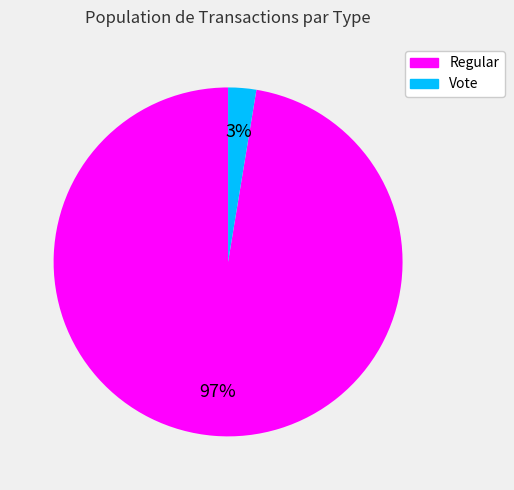

How many slices are in this pie chart?

2